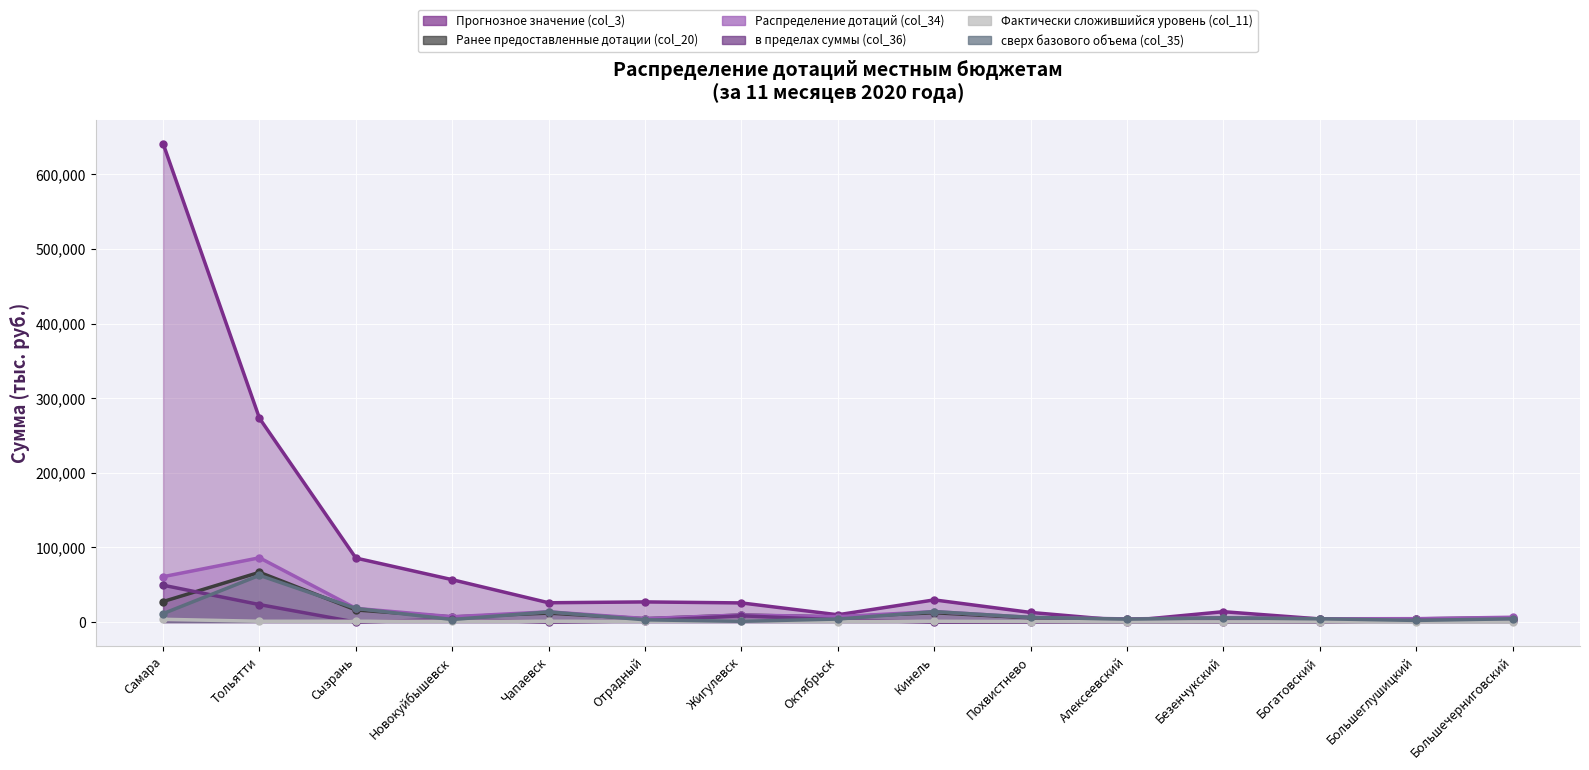

What is the sum of all Прогнозное значение (col_3) values?

1215561.0